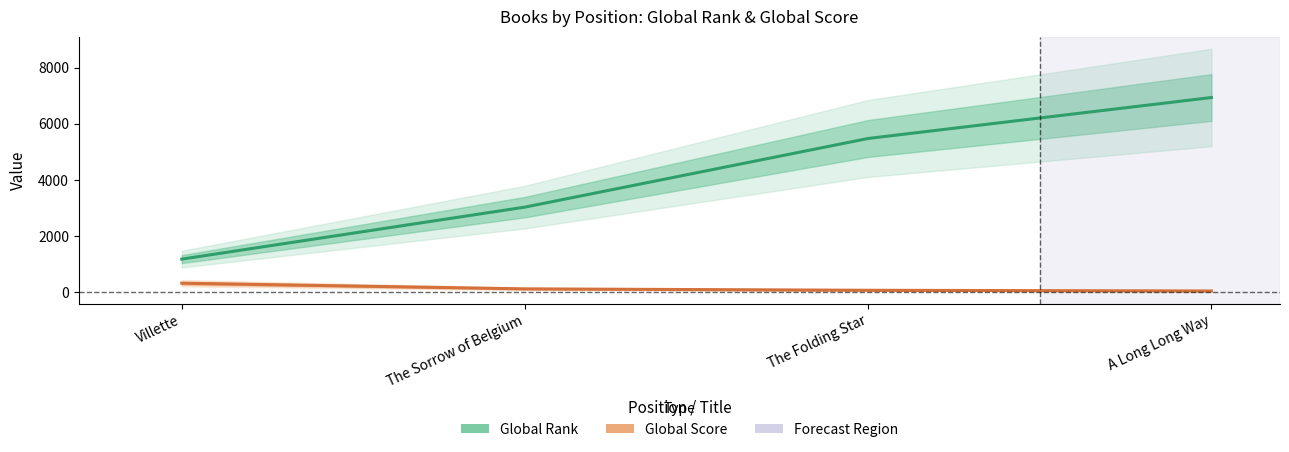

Reading left to right, extract all data points from this chart.

Global Rank: 1182	3034	5477	6935
Global Score: 325	123	73	48